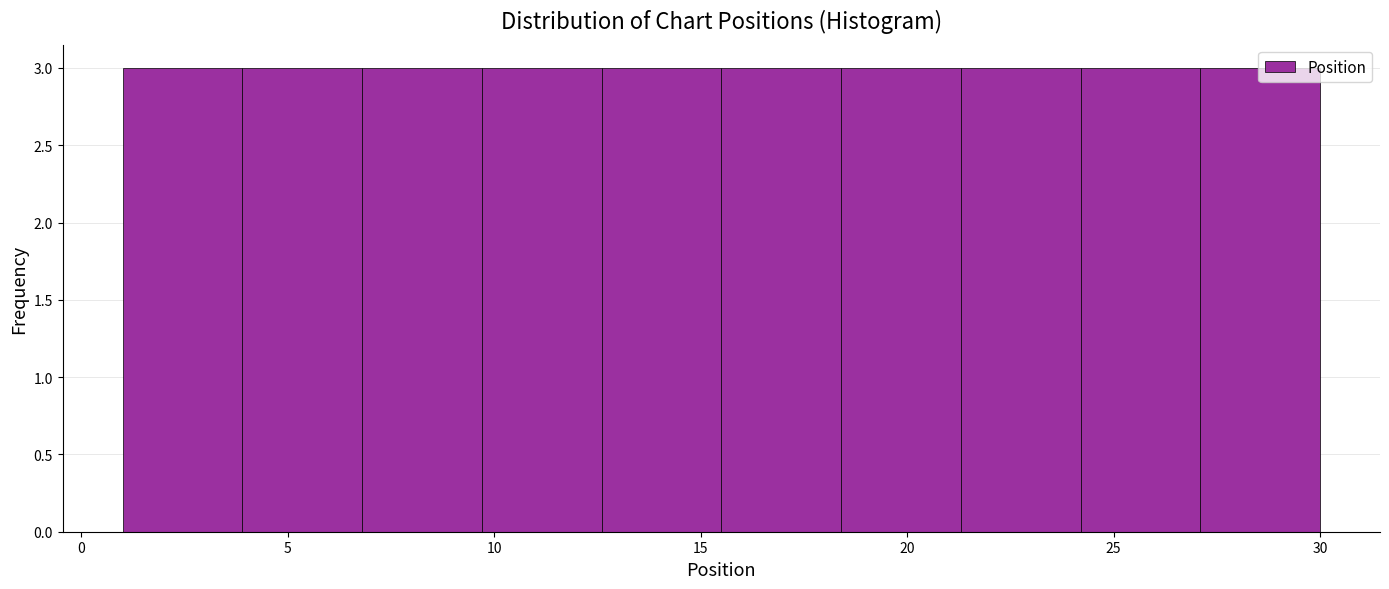

Reading left to right, list every bar in this chart as the range it spans on the x-axis followed by its height. Neither the bar edges nor the heights are printed on the chart, so give them approximately, as read against the axes.

1.0 to 3.9: 3
3.9 to 6.8: 3
6.8 to 9.7: 3
9.7 to 12.6: 3
12.6 to 15.5: 3
15.5 to 18.4: 3
18.4 to 21.3: 3
21.3 to 24.2: 3
24.2 to 27.1: 3
27.1 to 30.0: 3